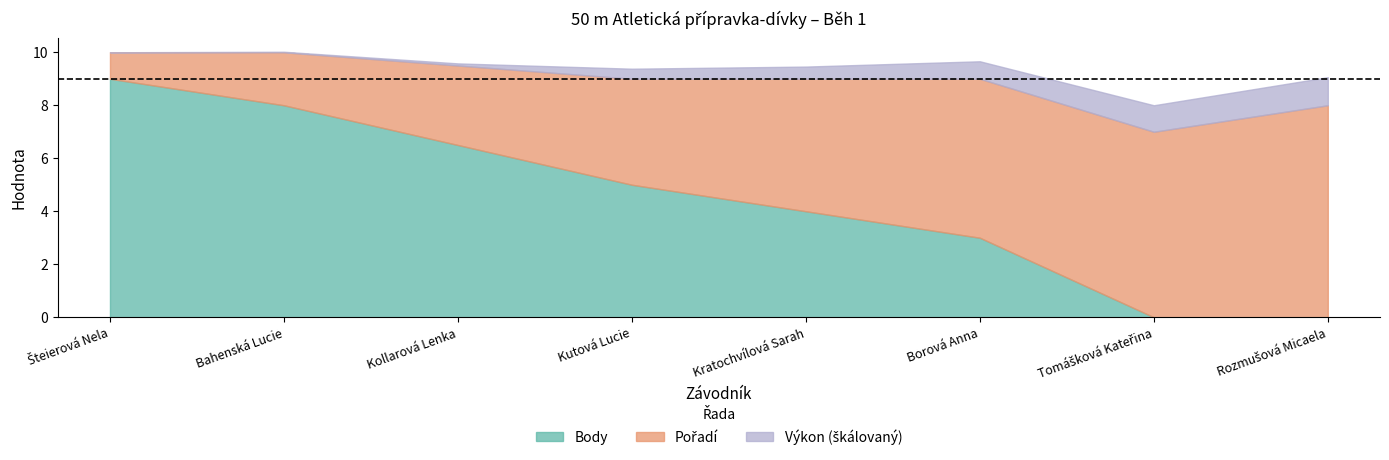

Which series has the widest spread of values?

Body